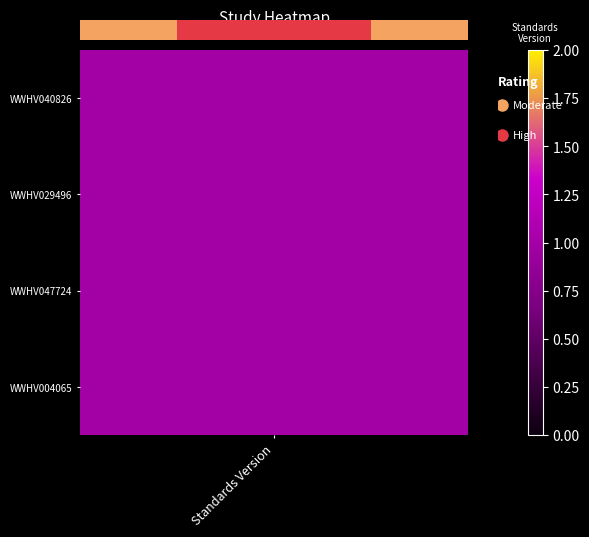

Is it true that the value at 1 is 1?

True